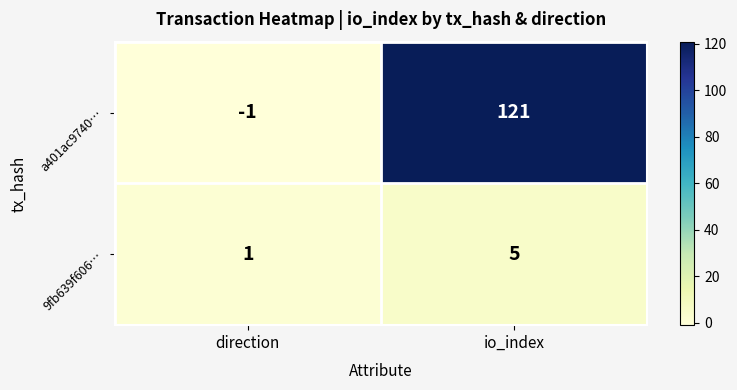

Reading left to right, transcribe all the data shown in this chart.

a401ac9740…: direction=-1	io_index=121
9fb639f606…: direction=1	io_index=5